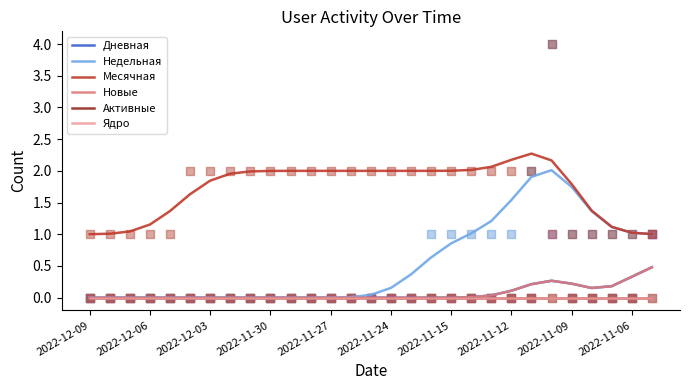

What are all the series names shown in the legend?

Дневная, Недельная, Месячная, Новые, Активные, Ядро